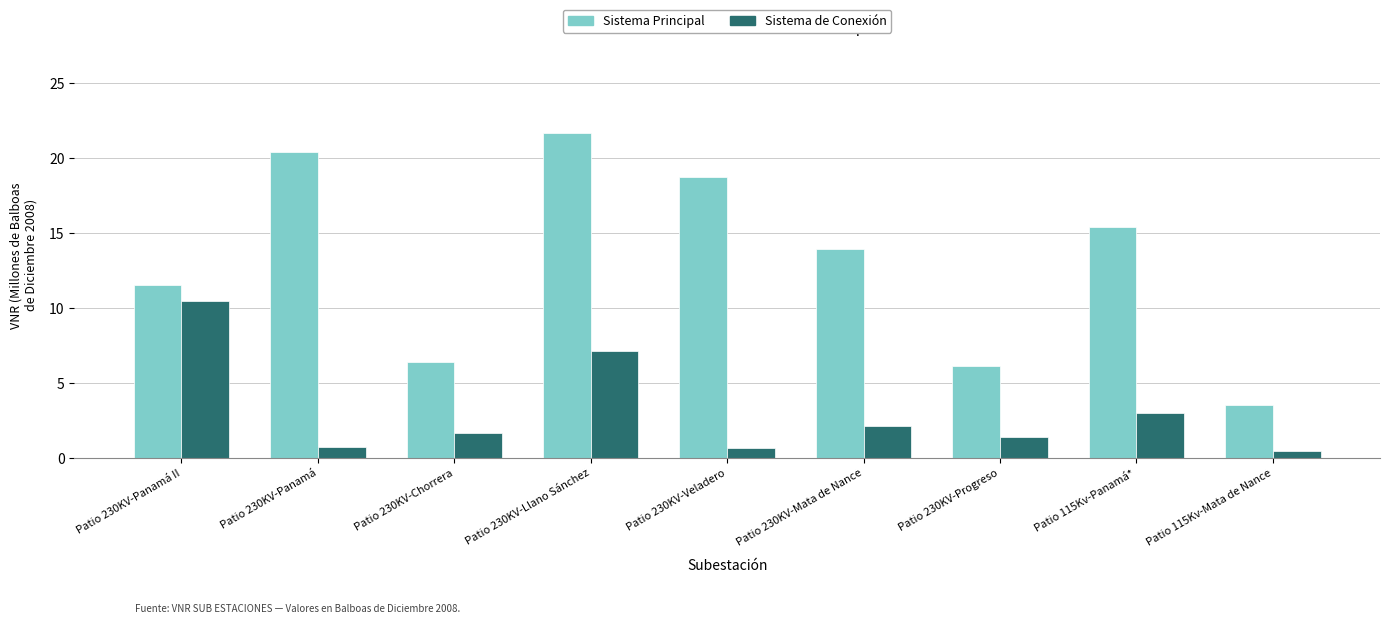

What is the greatest value displayed?

21.6